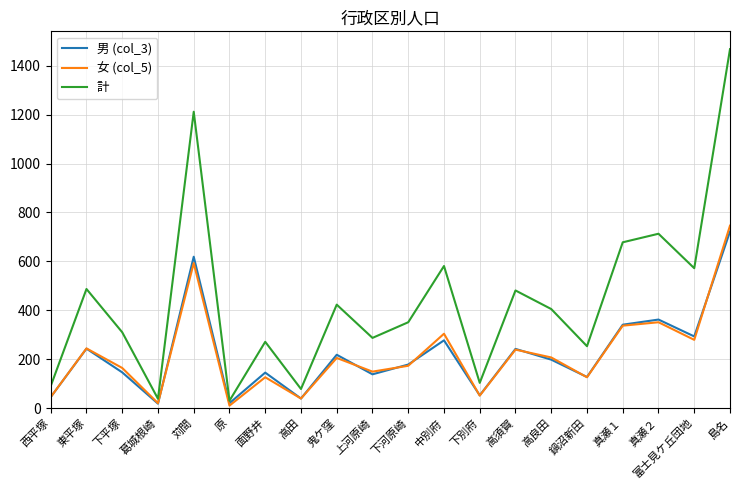

What is the spread (max minus min) of values at 中別府?

304